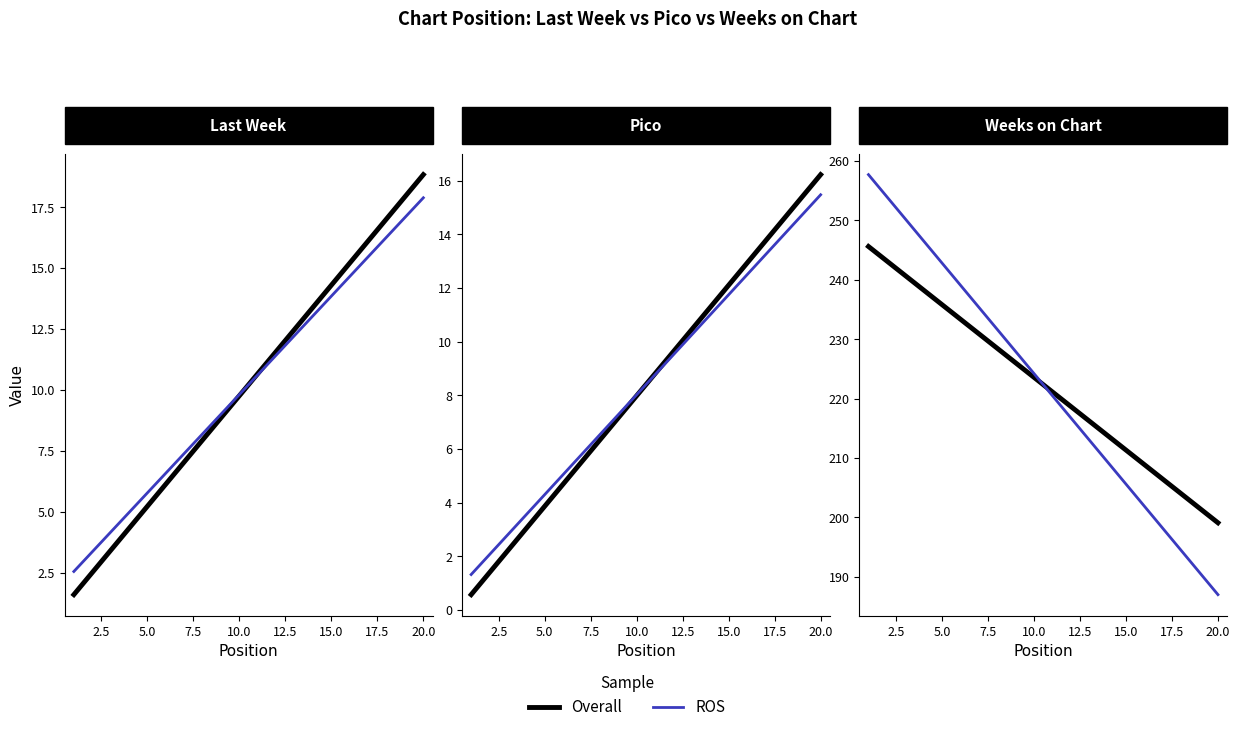

Which series has the largest range (max minus min)?

ROS